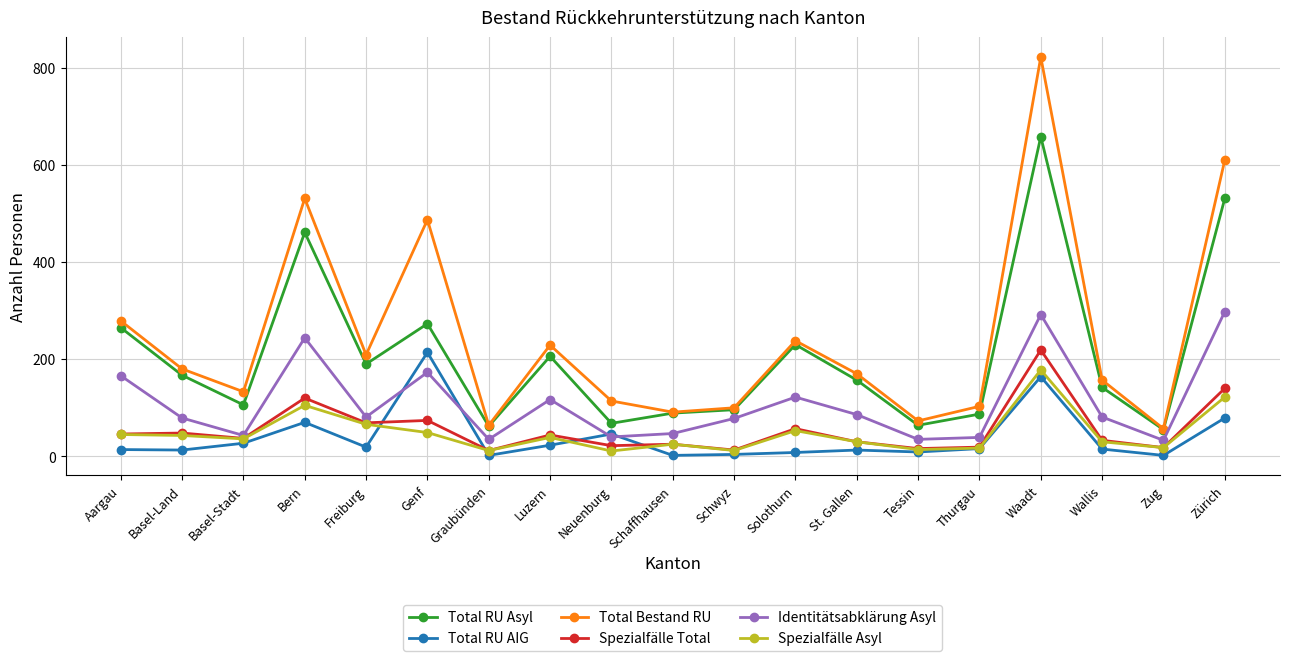

True or false: Spezialfälle Total has a value of 18 at Basel-Land.

False